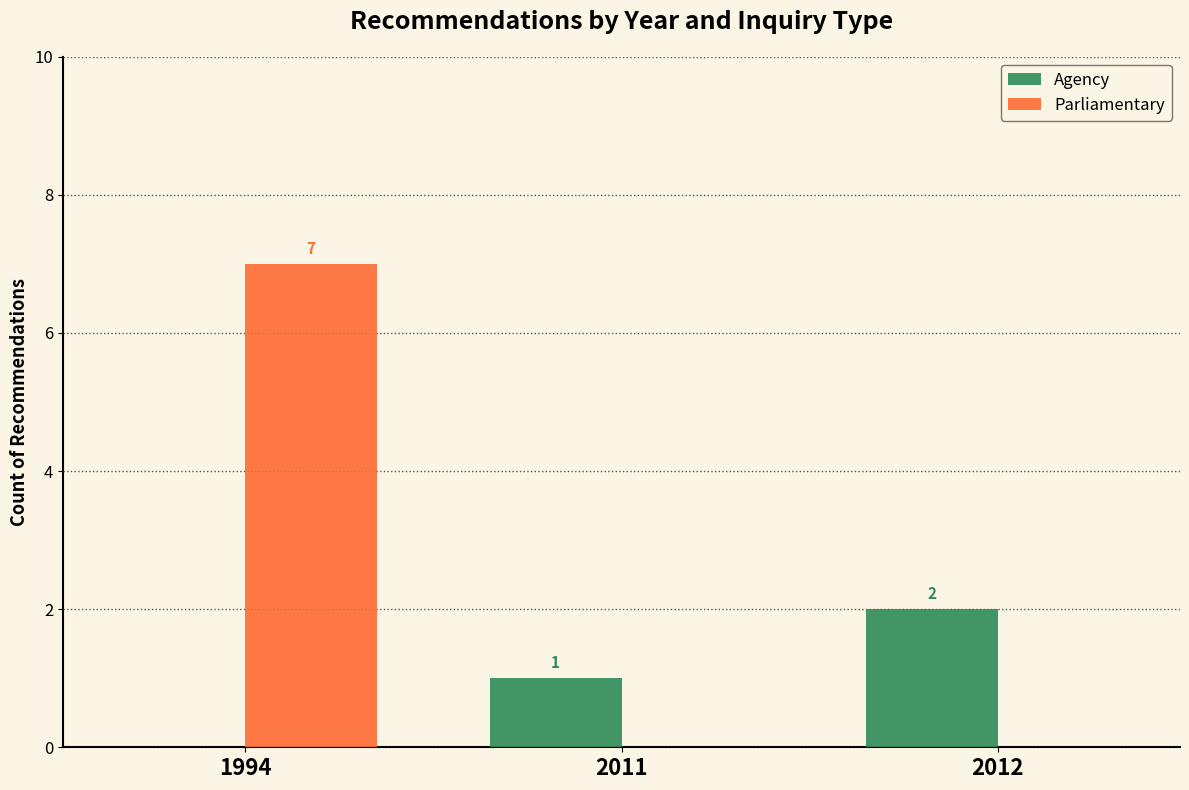

Which series changed the most between 1994 and 2012?

Parliamentary